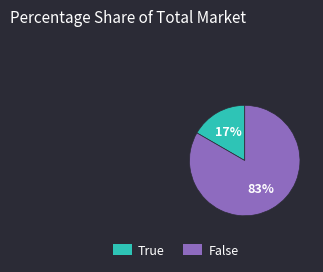

How many segments does this pie chart have?

2